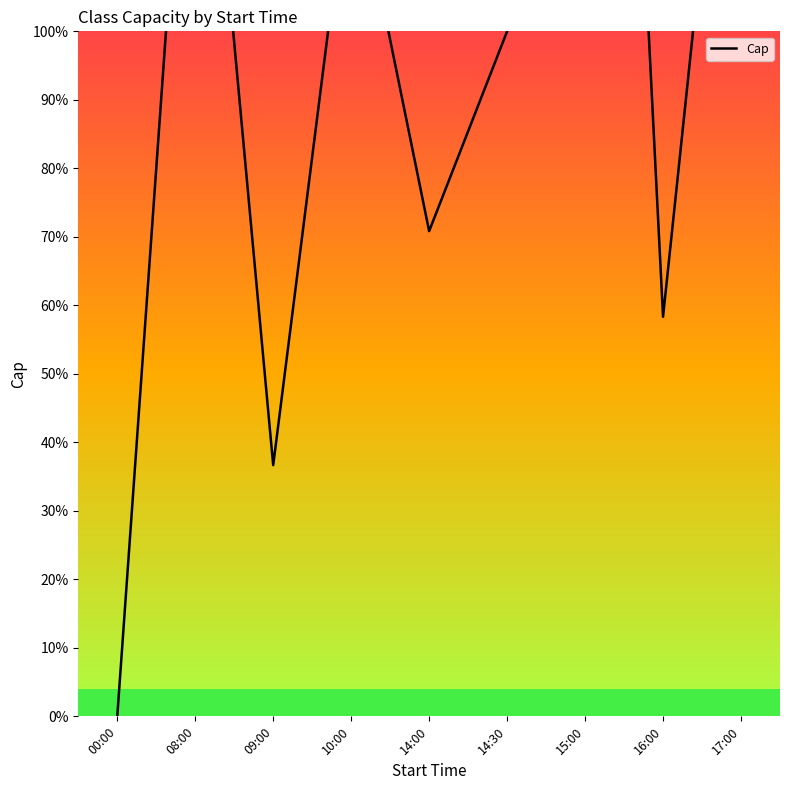

Read the value at 14:30, to the nearest 50.

100